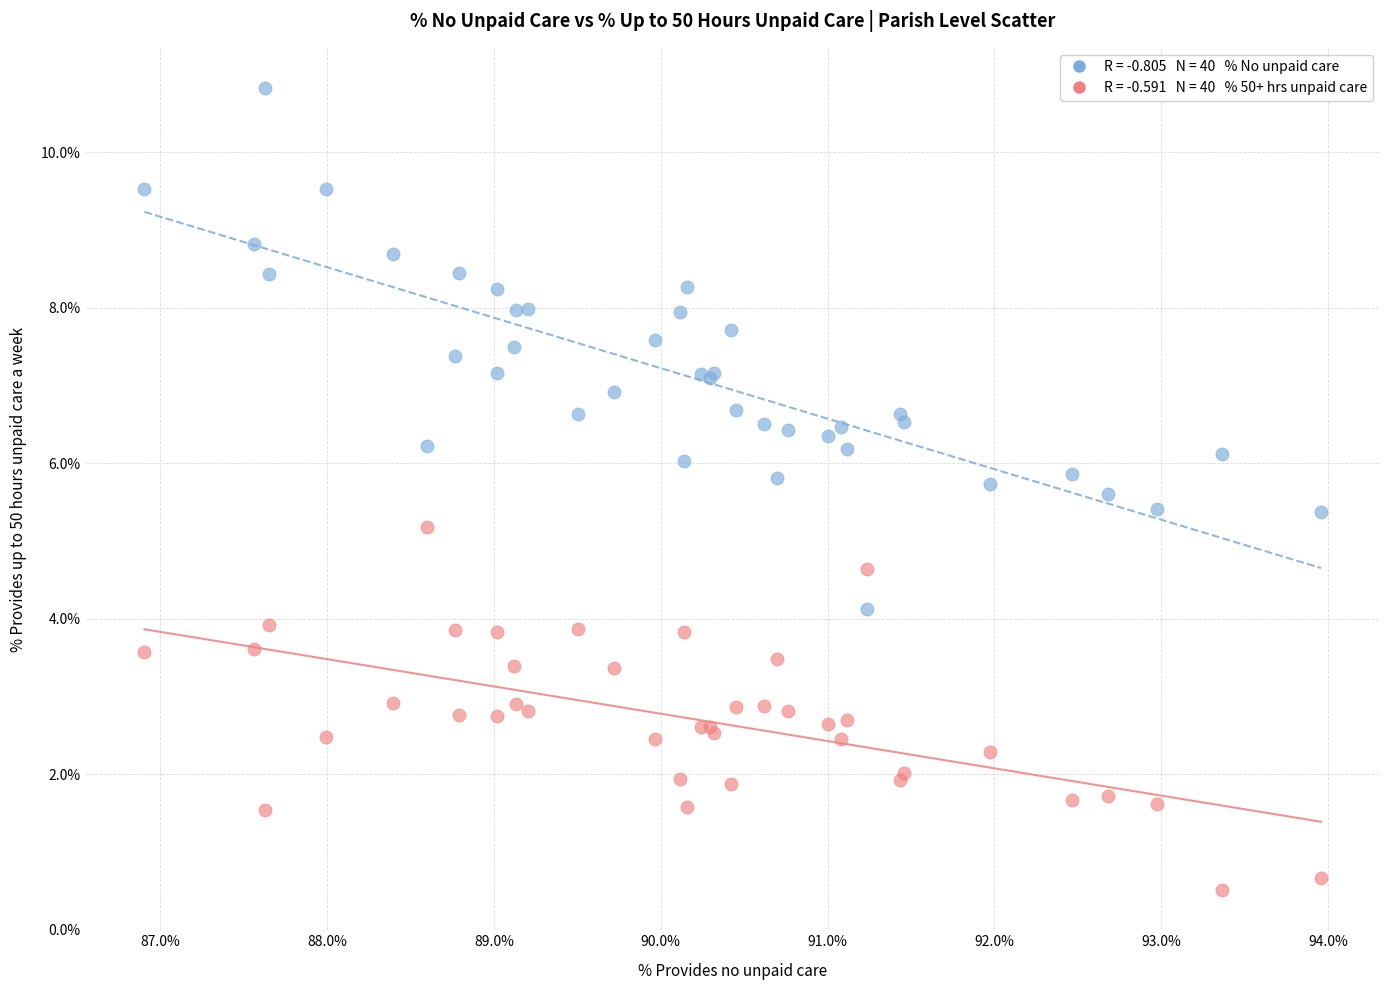

Across all series, what Y value is closest to 5?

5.2